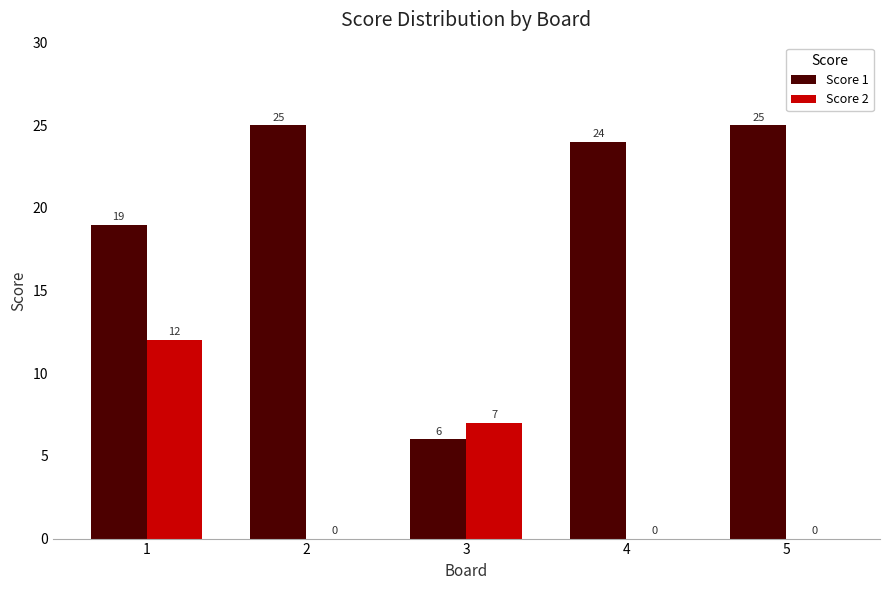

Where is Score 2 nearest to the value 6?

3